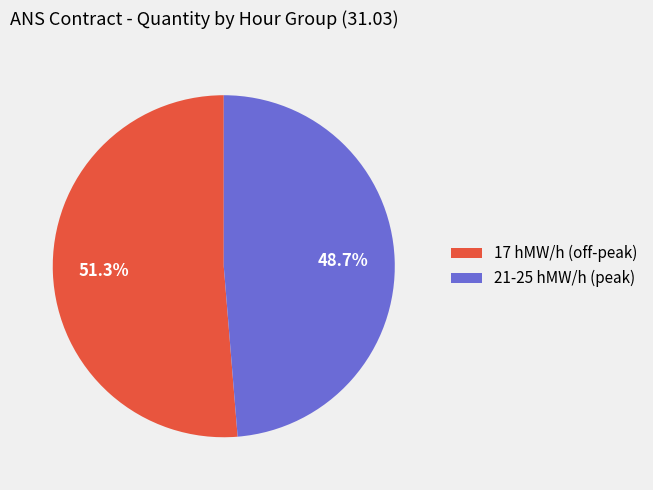

How many slices are in this pie chart?

2